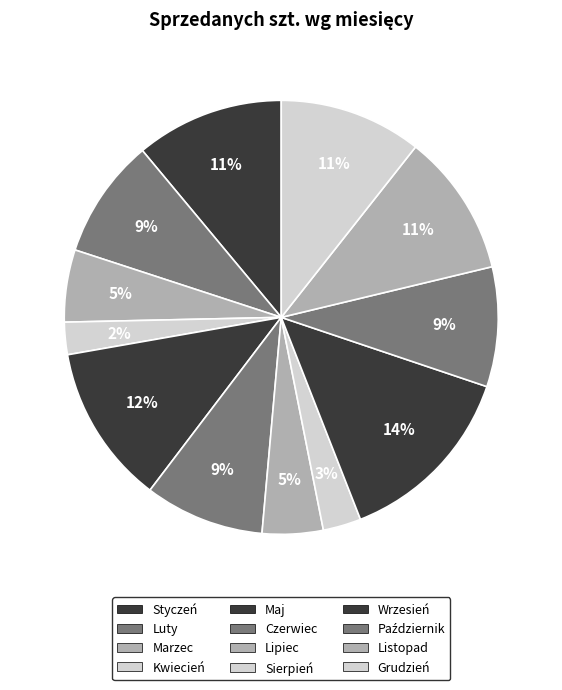

What is the change in value from Kwiecień to Czerwiec?

+46